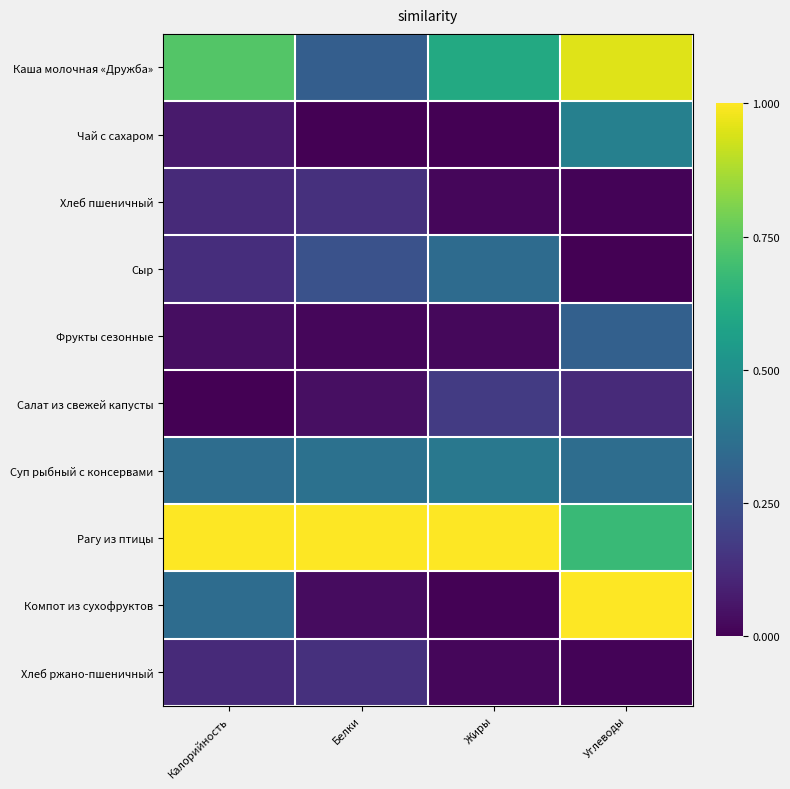

At how many categories does at least one series exceed 0?

4